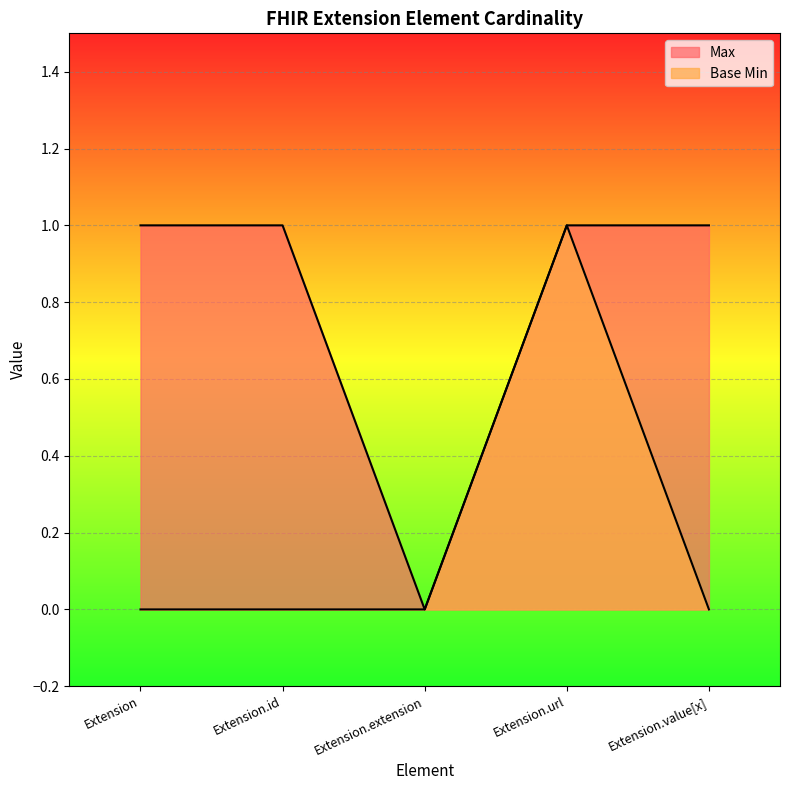

What are all the series names shown in the legend?

Max, Base Min